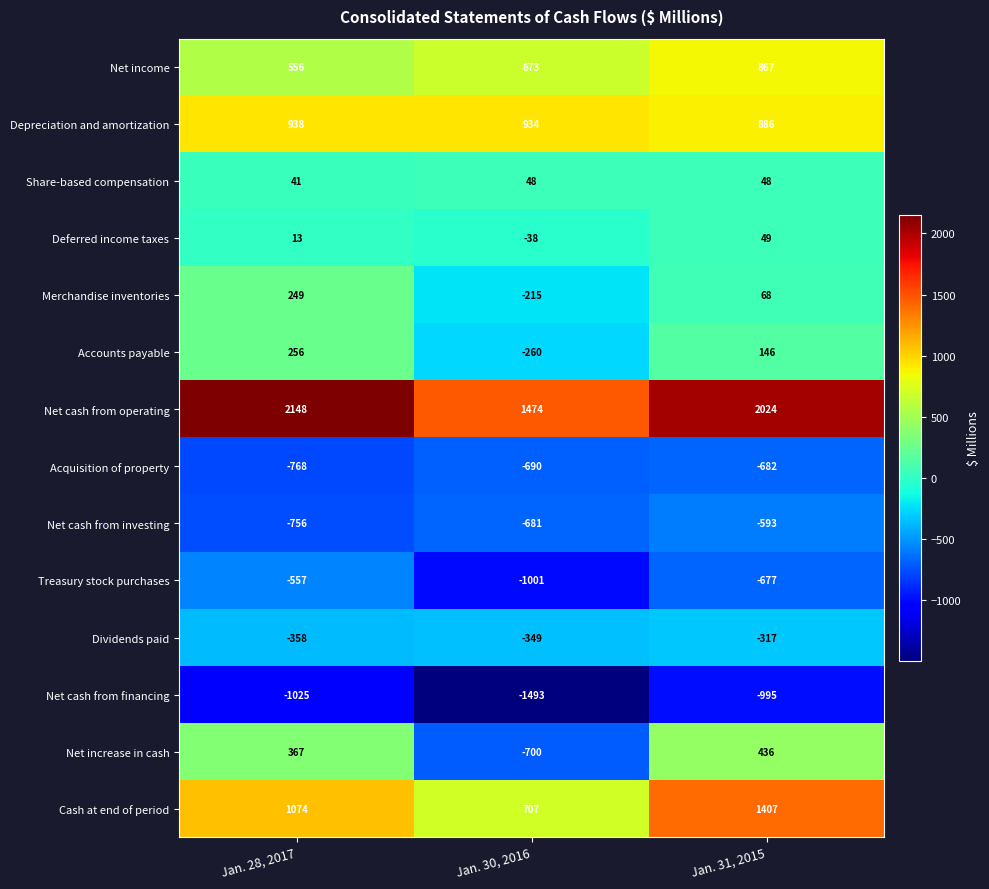

Read the Acquisition of property value at Jan. 28, 2017, to the nearest 10.

-770